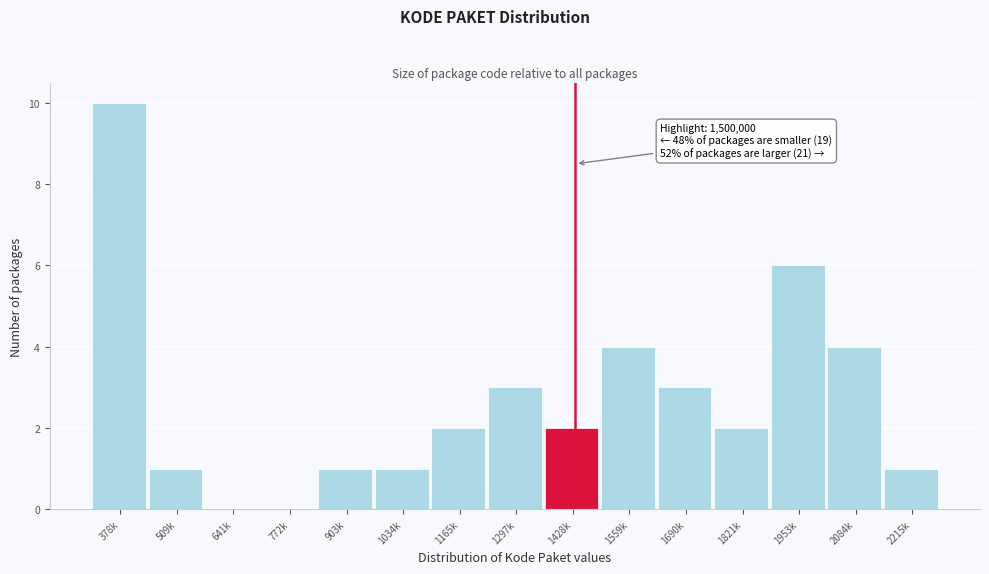

Reading left to right, transcribe all the data shown in this chart.

378k=10	509k=1	641k=0	772k=0	903k=1	1034k=1	1165k=2	1297k=3	1428k=2	1559k=4	1690k=3	1821k=2	1953k=6	2084k=4	2215k=1